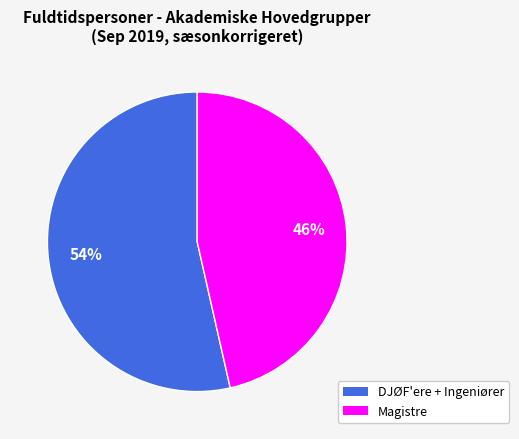

Count the number of slices in the pie.

2